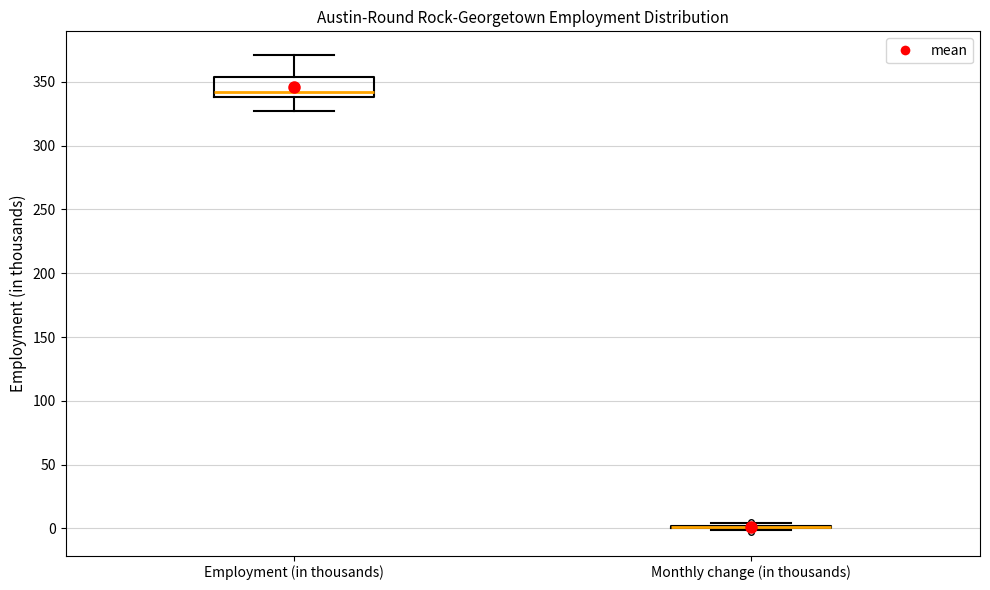

Which box is the tallest, from its lower edge to its upper edge?

Employment (in thousands)